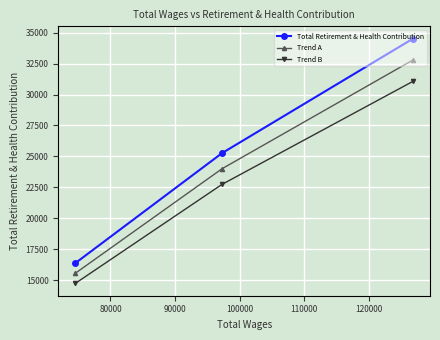

List the series in order of their peak value, highest first.

Total Retirement & Health Contribution, Trend A, Trend B